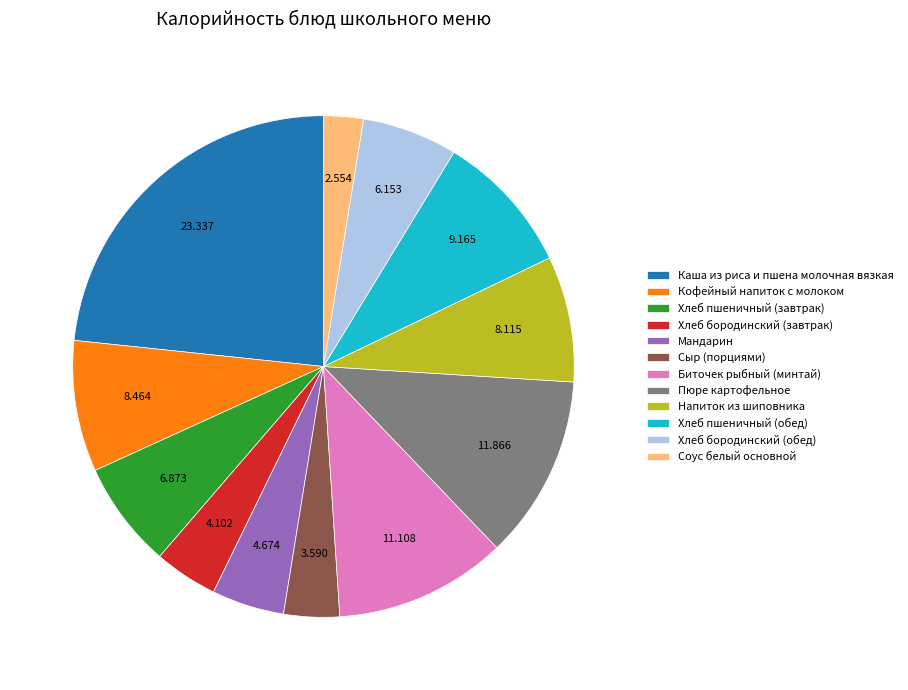

Combined, do Соус белый основной and Напиток из шиповника account for over 50%?

No